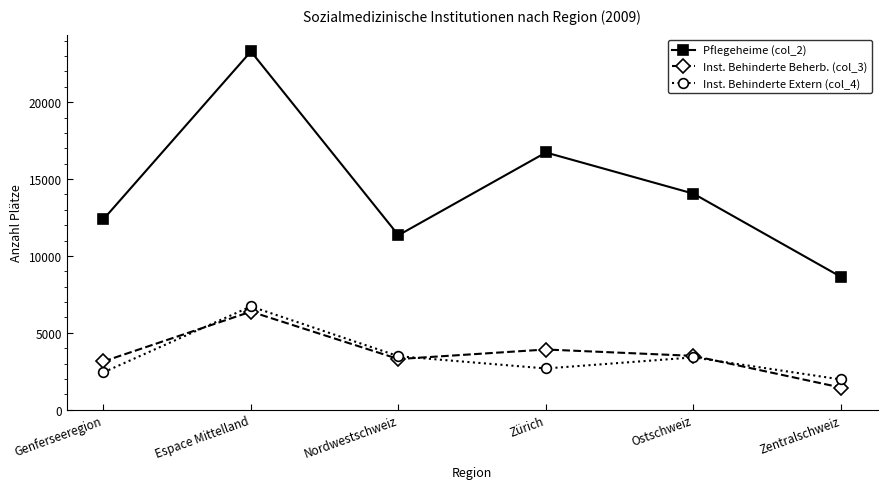

Where is the first local maximum for Inst. Behinderte Extern (col_4)?

Espace Mittelland